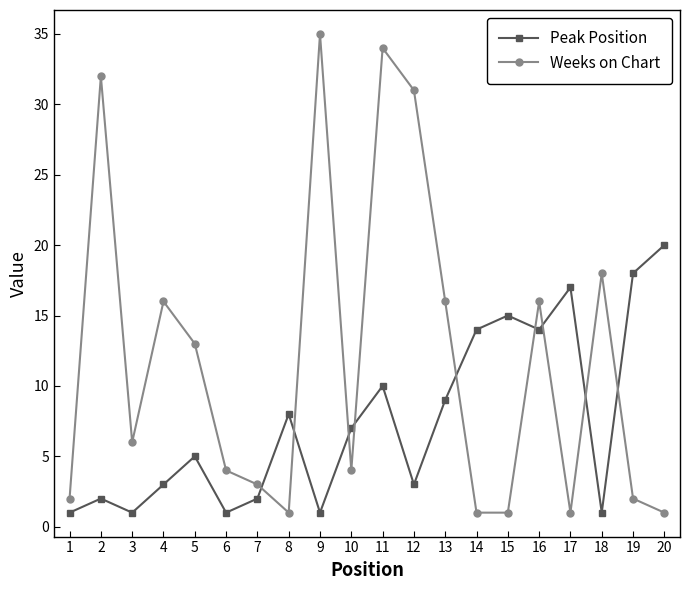

At which category does the chart reach its peak across all series?

9